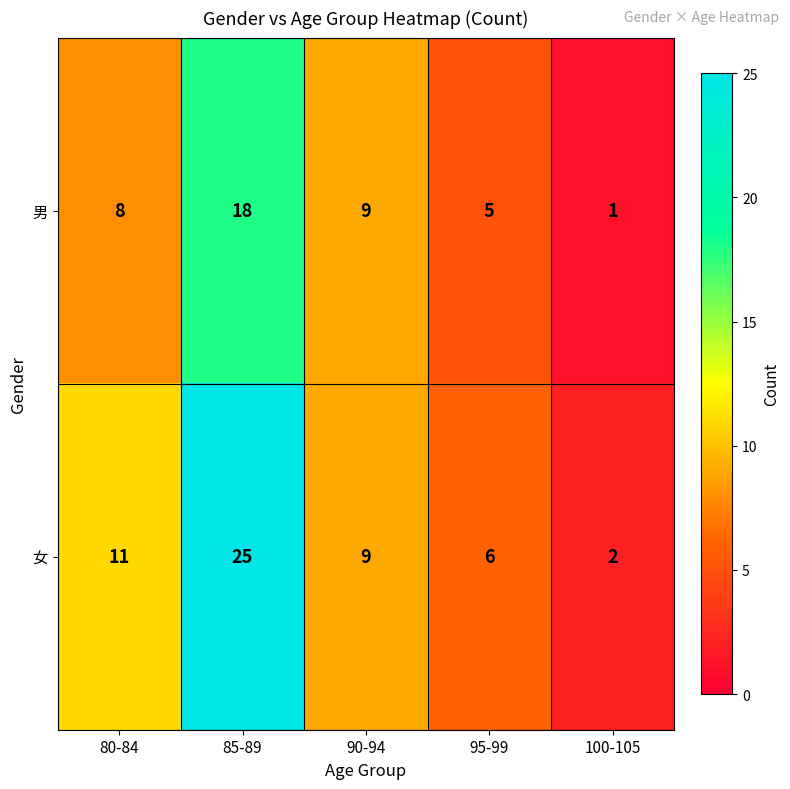

What is the sum of all 女 values?

53